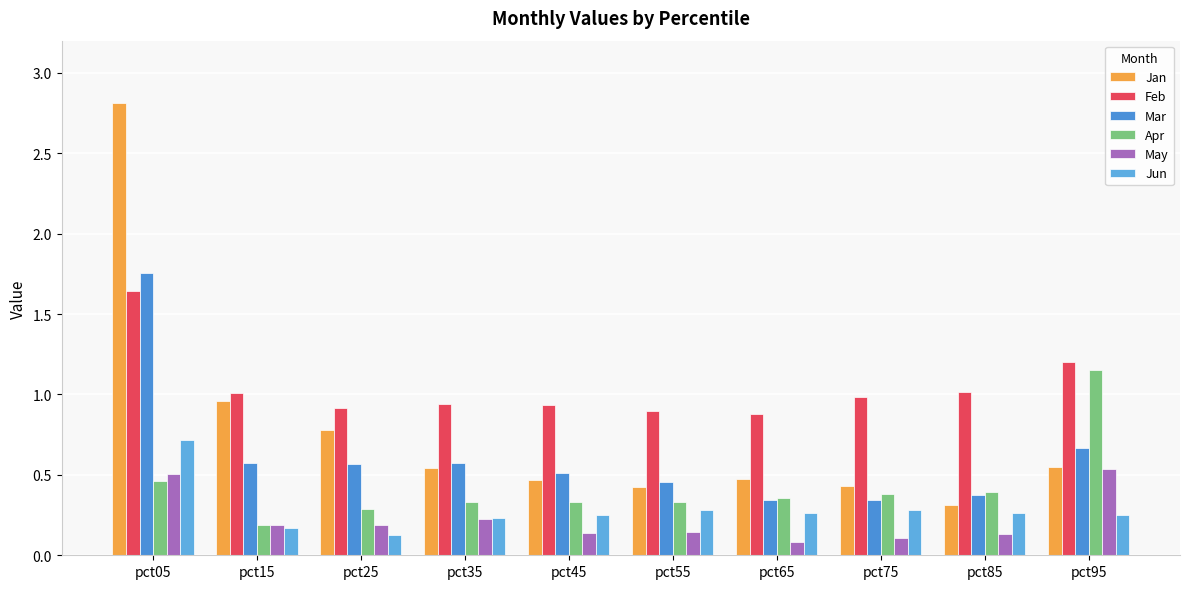

How many bars are there in total?

60